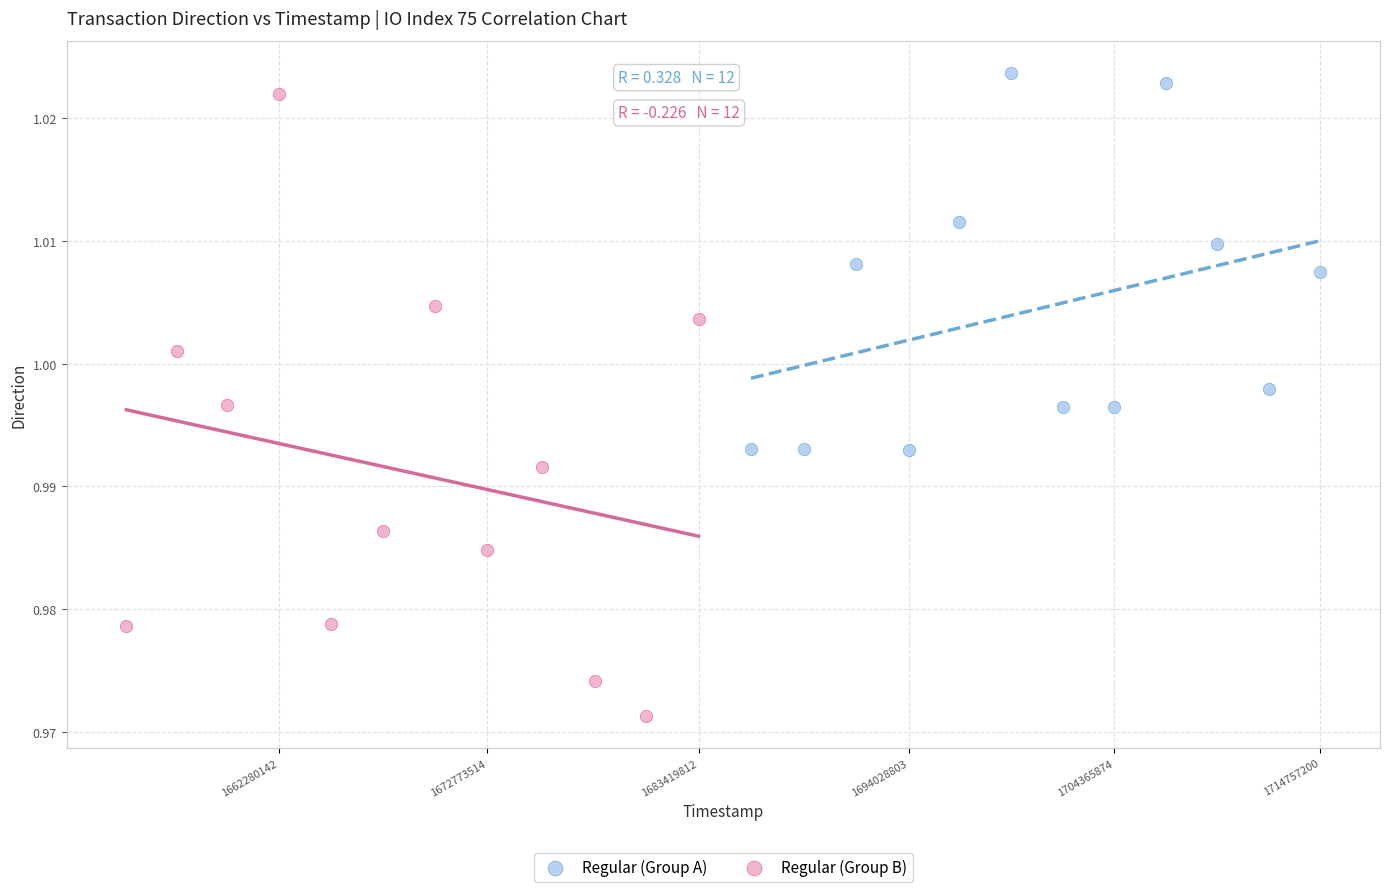

Which series reaches the minimum Y coordinate?

Regular (Group B)